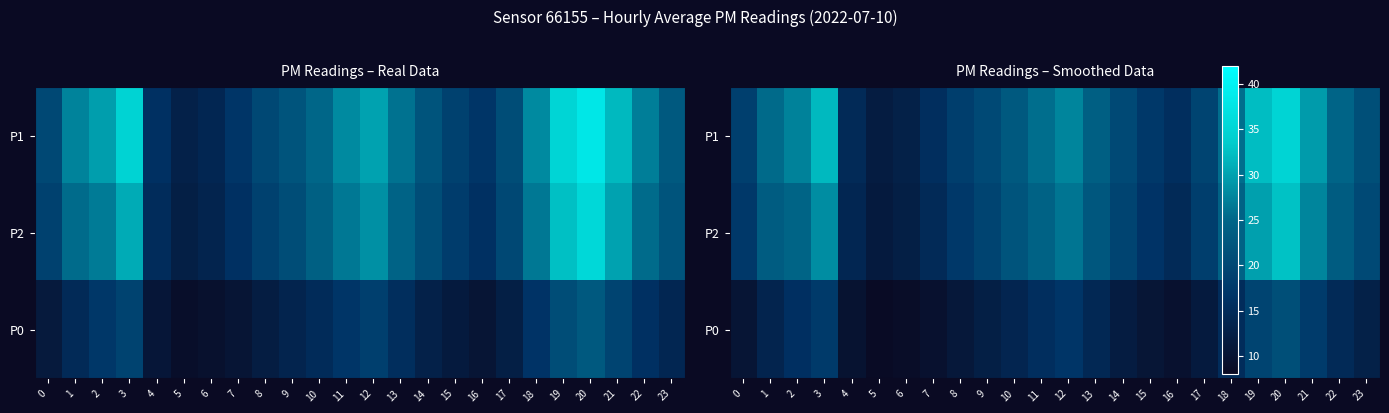

What is the average value of the P1 series?

22.4